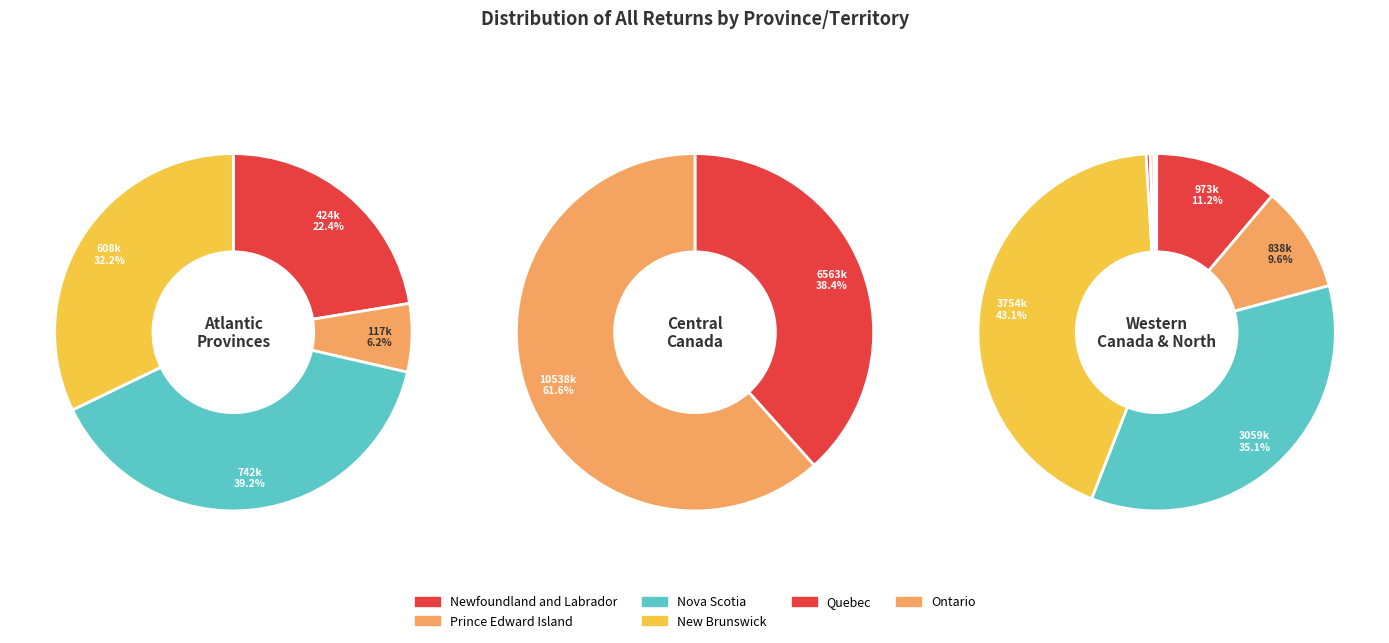

Which slice is the largest?

Ontario